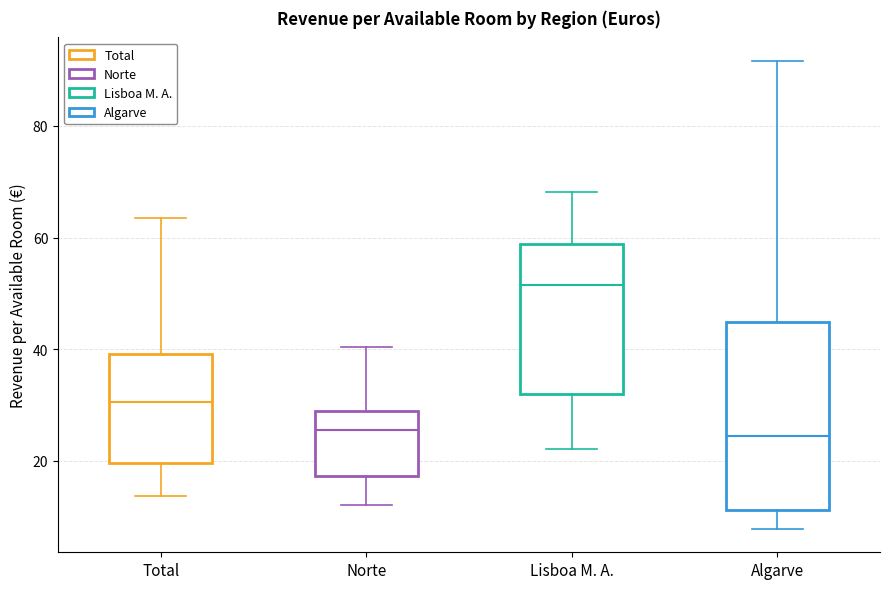

Comparing the boxes themselves (not the whiskers), which one is the tallest?

Algarve